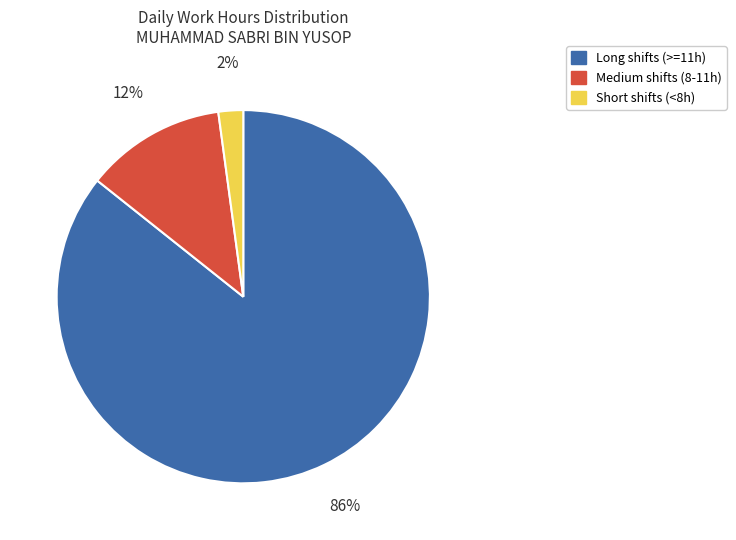

To the nearest percent, what is the average slice percentage?

33%